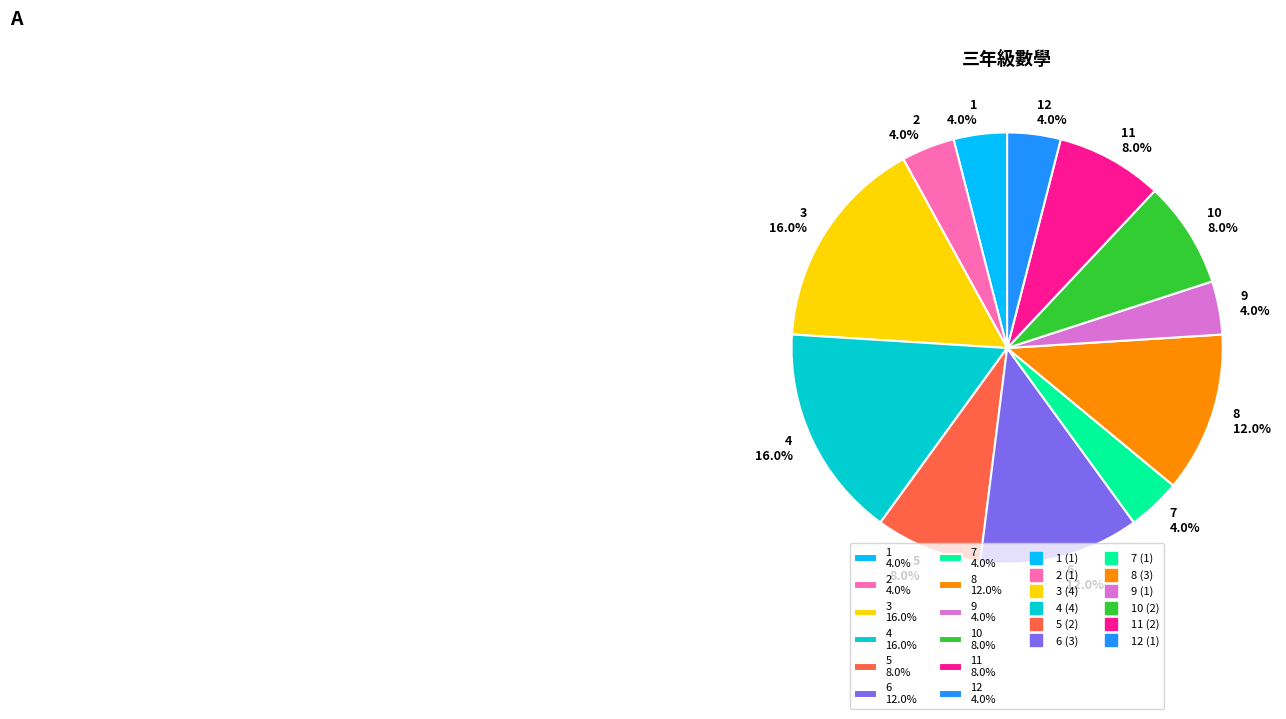

Is there a majority slice in this chart?

No